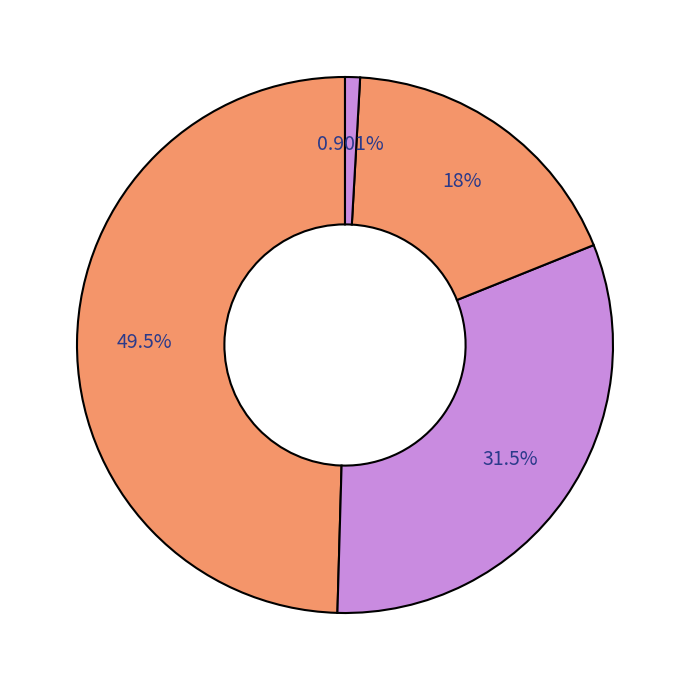

Which category has the biggest portion of the pie?

Skyfall